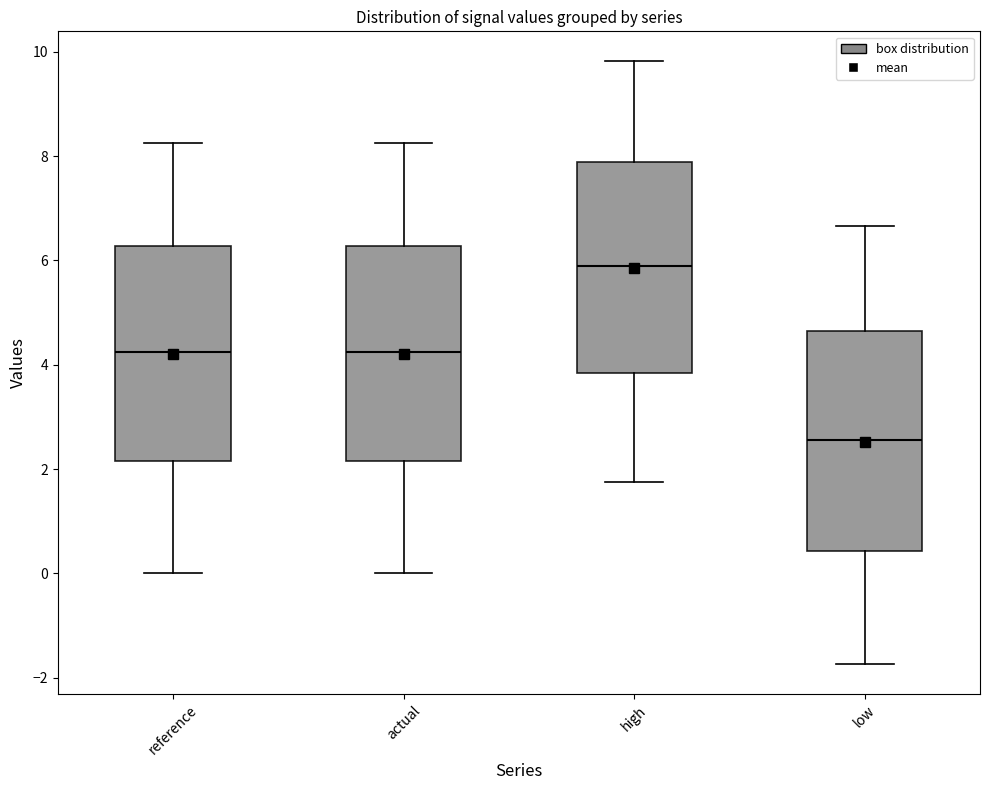

Which box has the highest median line?

high